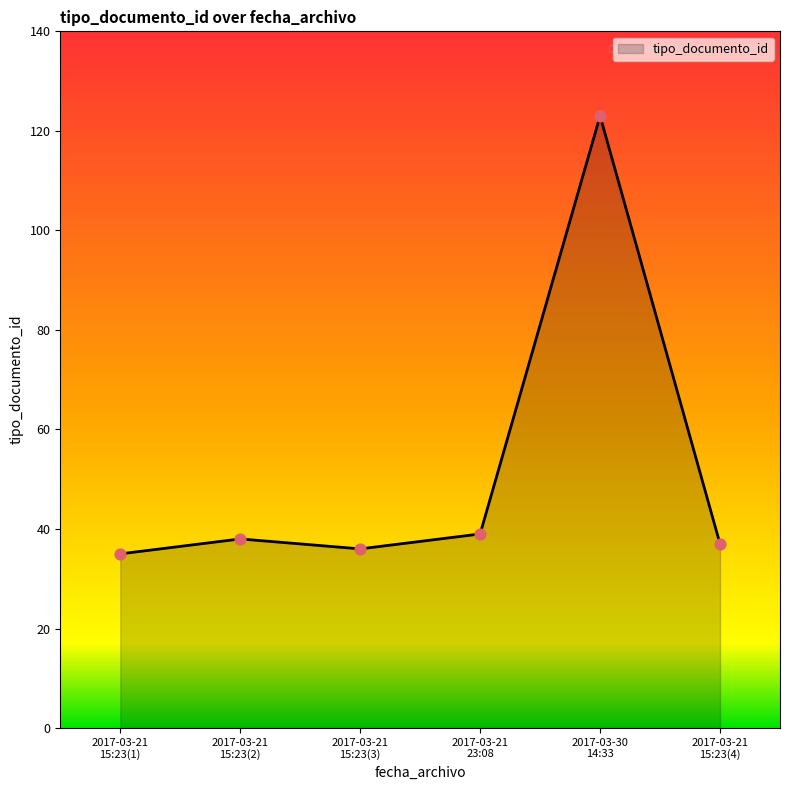

What is the maximum value shown in the chart?

123